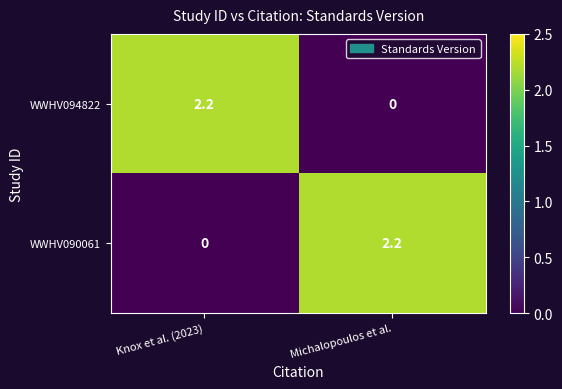

How many data points does each series have?

2